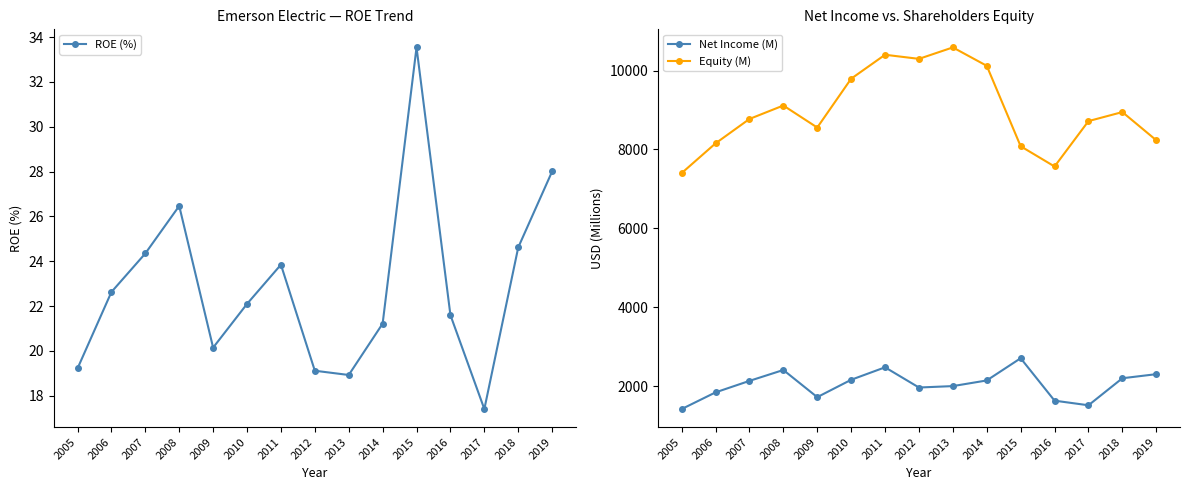

What is the difference between the Net Income (M) values at 2015 and 2016?

1075